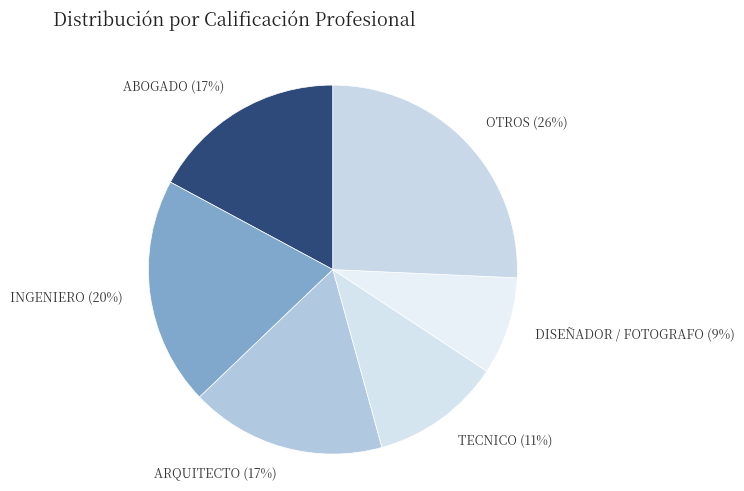

Is there a majority slice in this chart?

No